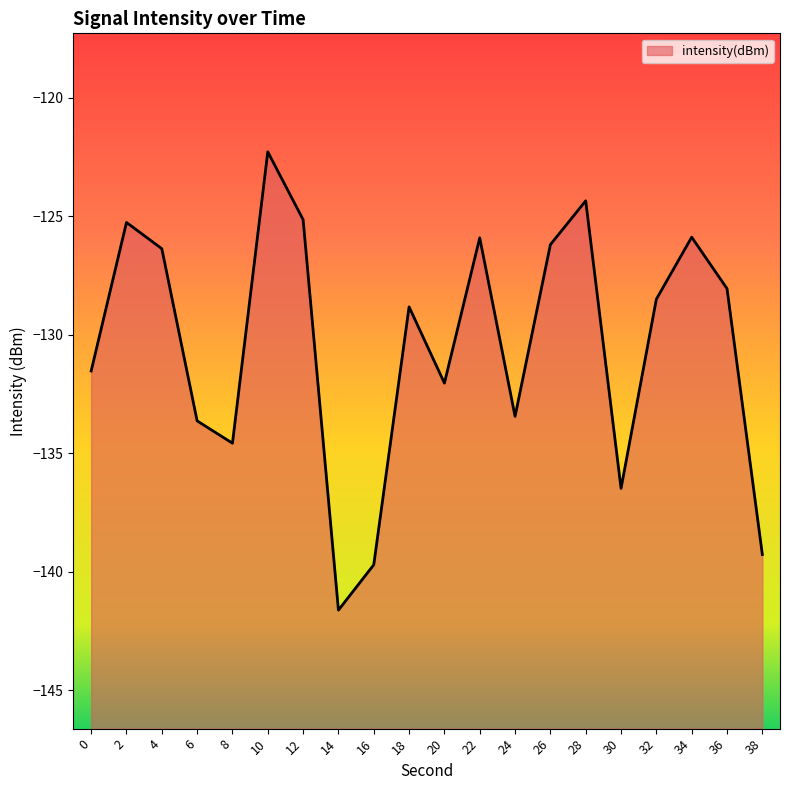

What value does the data have at 38?

-139.3